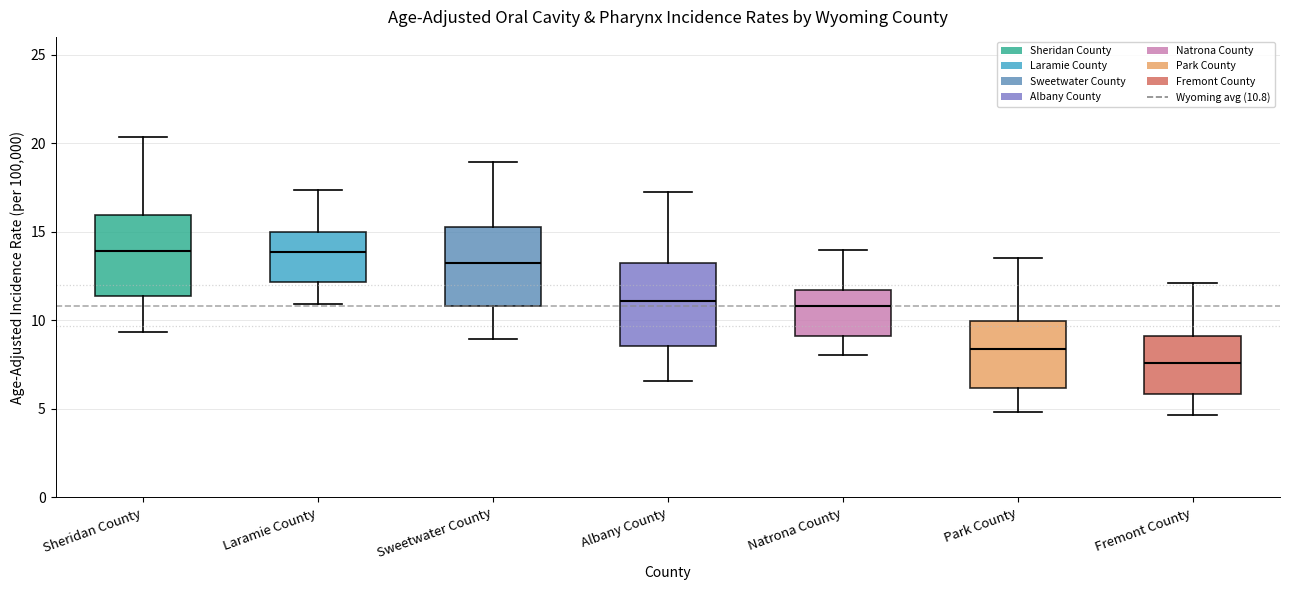

Where does the upper whisker of the box for Park County end on the y-axis? The values are not printed on the chart, so give them approximately, as read against the axis.

13.5